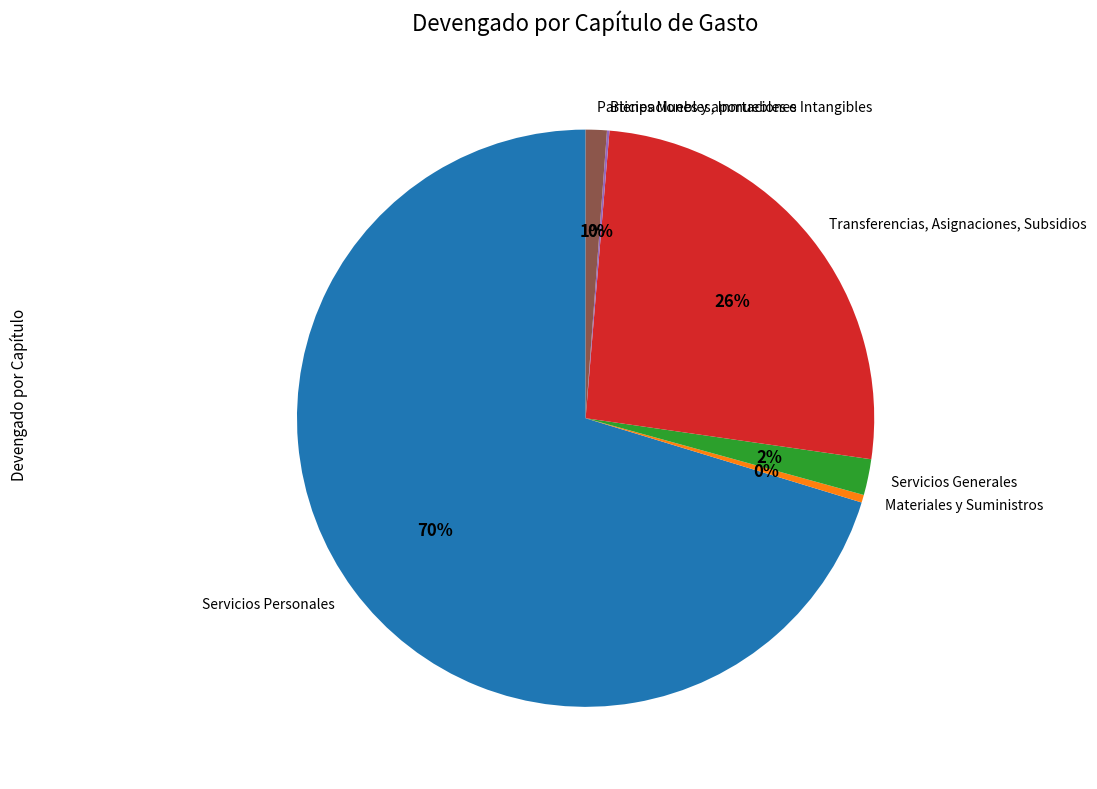

Does Transferencias, Asignaciones, Subsidios account for over 50% of the chart?

No